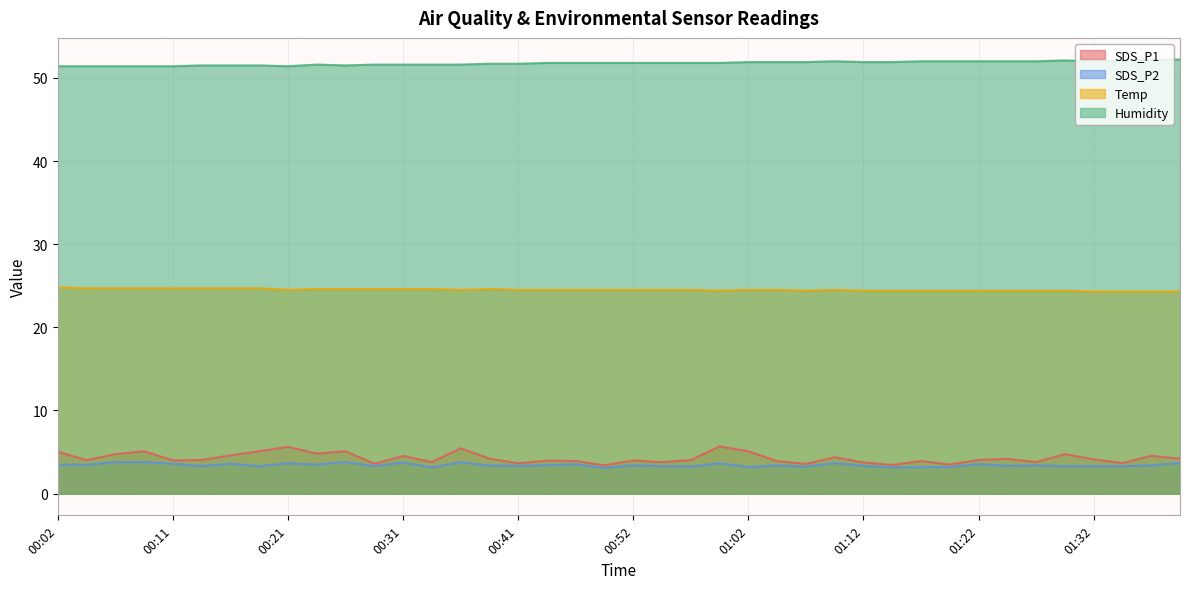

What is the smallest value displayed?

3.1